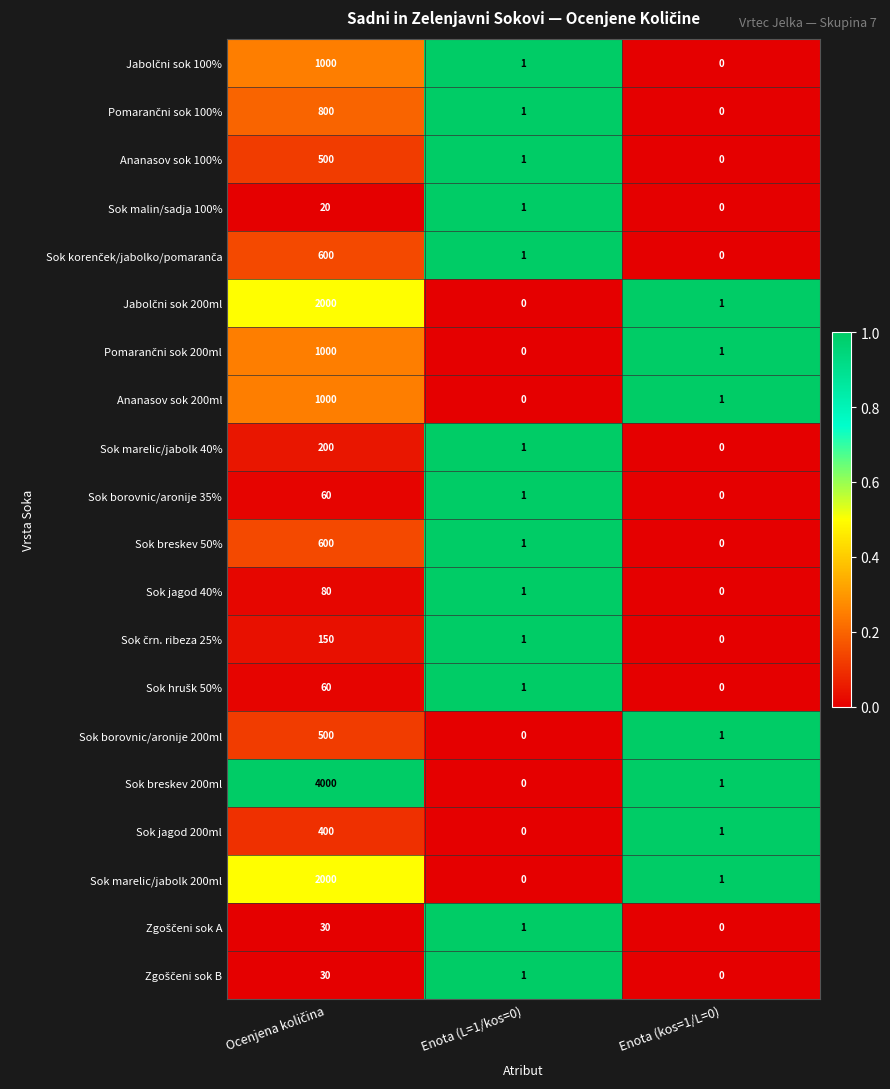

What is the spread (max minus min) of values at Enota (kos=1/L=0)?

1